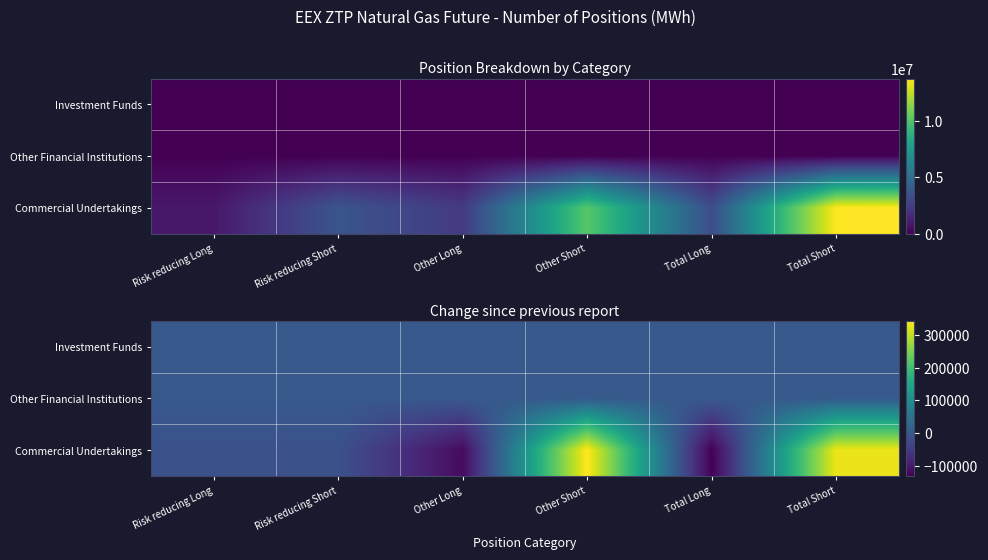

List the series in order of their peak value, lowest first.

Investment Funds, Other Financial Institutions, Commercial Undertakings